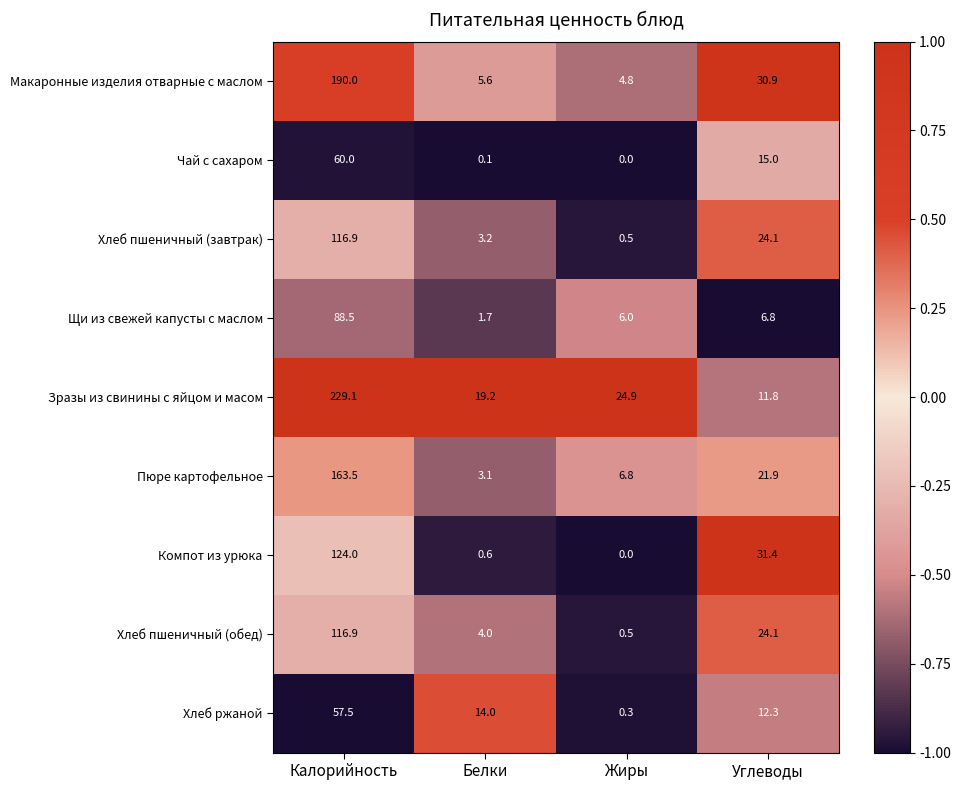

What is the sum of the Зразы из свинины с яйцом и масом values at Углеводы and Жиры?

36.7